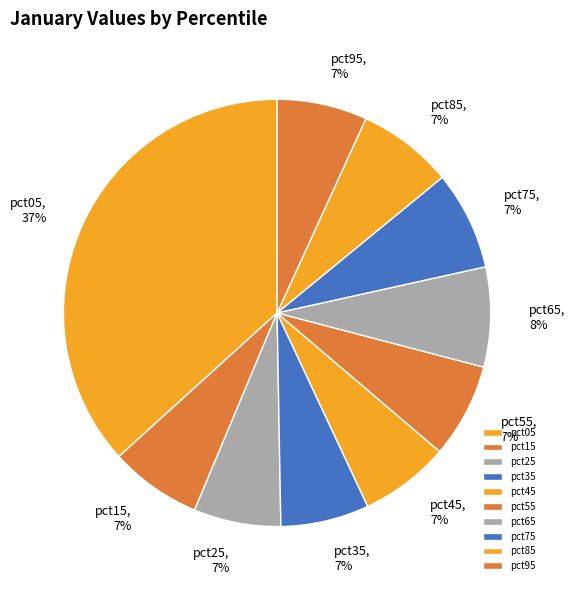

Combined, do pct05 and pct85 account for over 50%?

No